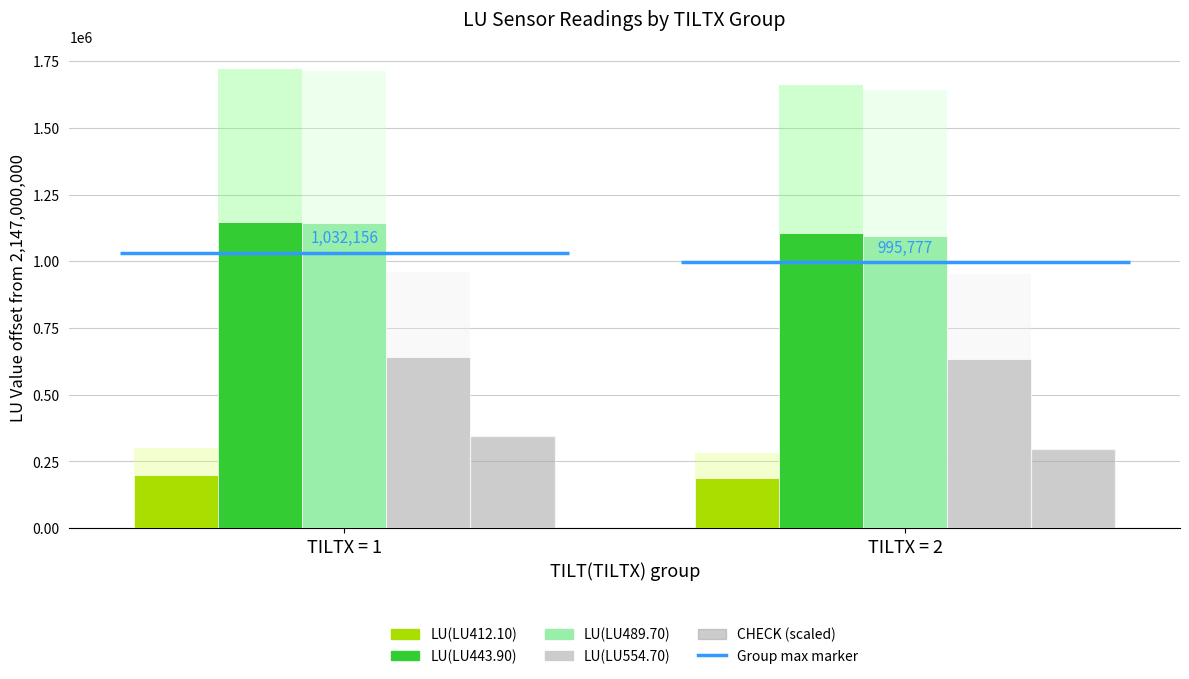

Which series has the widest spread of values?

CHECK (scaled)